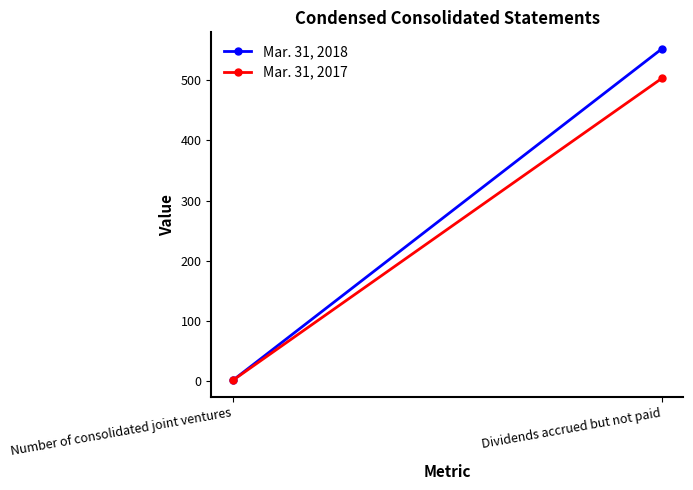

True or false: Mar. 31, 2017 has a value of 2 at Number of consolidated joint ventures.

False